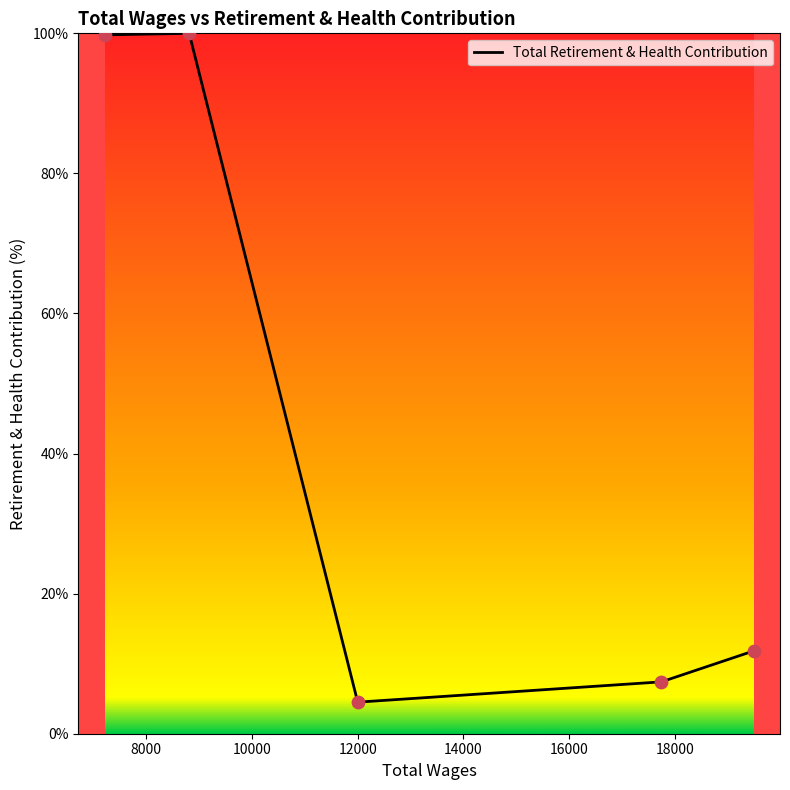

What is the difference between the maximum and second lowest values?

92.6